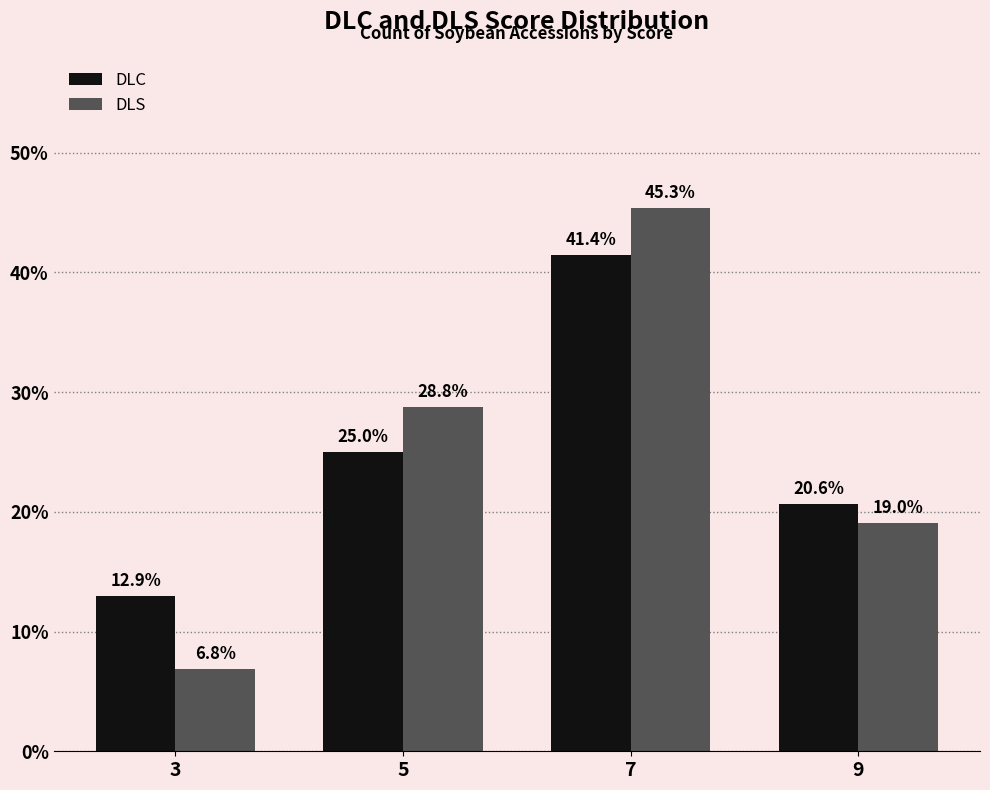

Reading right to left, list all the values displayed in this chart.

DLC: 20.6	41.4	25.0	12.9
DLS: 19.0	45.3	28.8	6.8